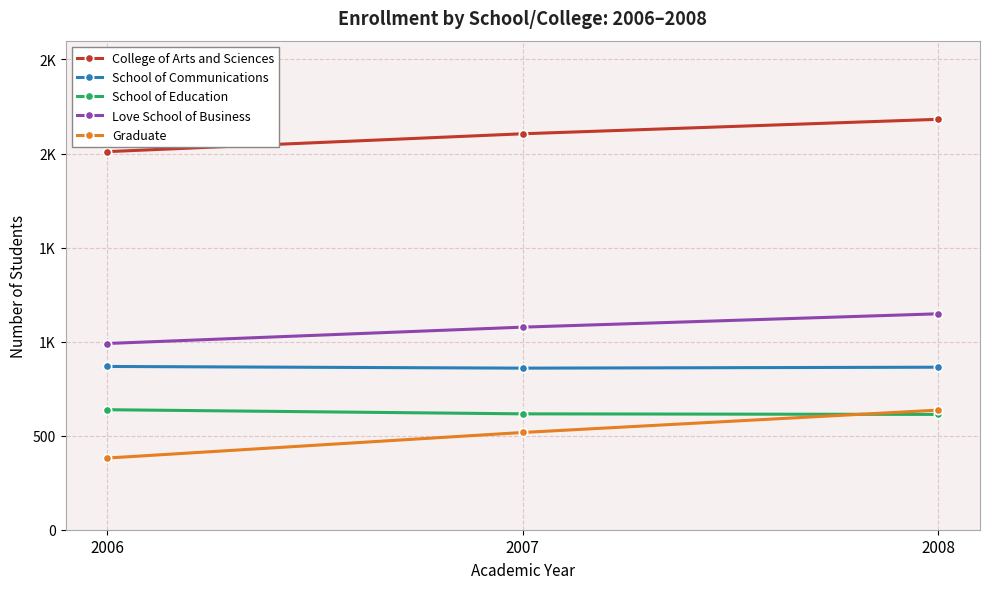

Which series has the largest range (max minus min)?

Graduate